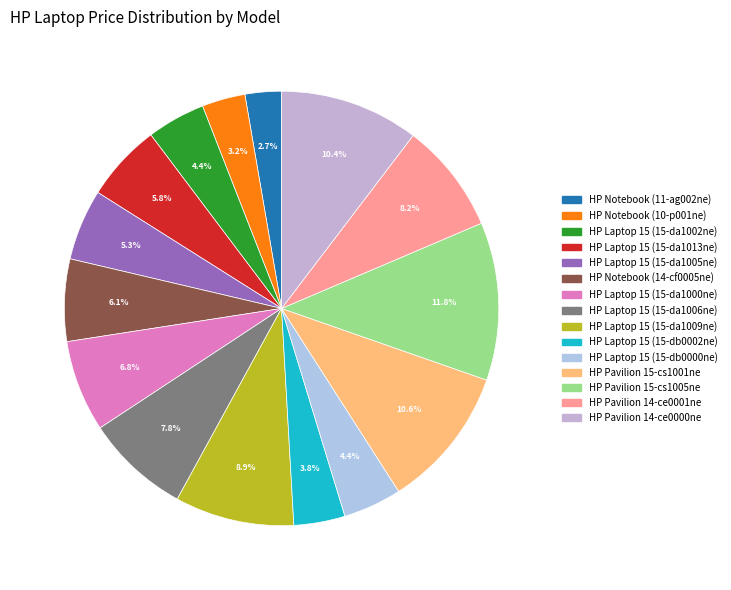

Rank the categories by value from lowest to highest.

HP Notebook (11-ag002ne), HP Notebook (10-p001ne), HP Laptop 15 (15-db0002ne), HP Laptop 15 (15-da1002ne), HP Laptop 15 (15-db0000ne), HP Laptop 15 (15-da1005ne), HP Laptop 15 (15-da1013ne), HP Notebook (14-cf0005ne), HP Laptop 15 (15-da1000ne), HP Laptop 15 (15-da1006ne), HP Pavilion 14-ce0001ne, HP Laptop 15 (15-da1009ne), HP Pavilion 14-ce0000ne, HP Pavilion 15-cs1001ne, HP Pavilion 15-cs1005ne